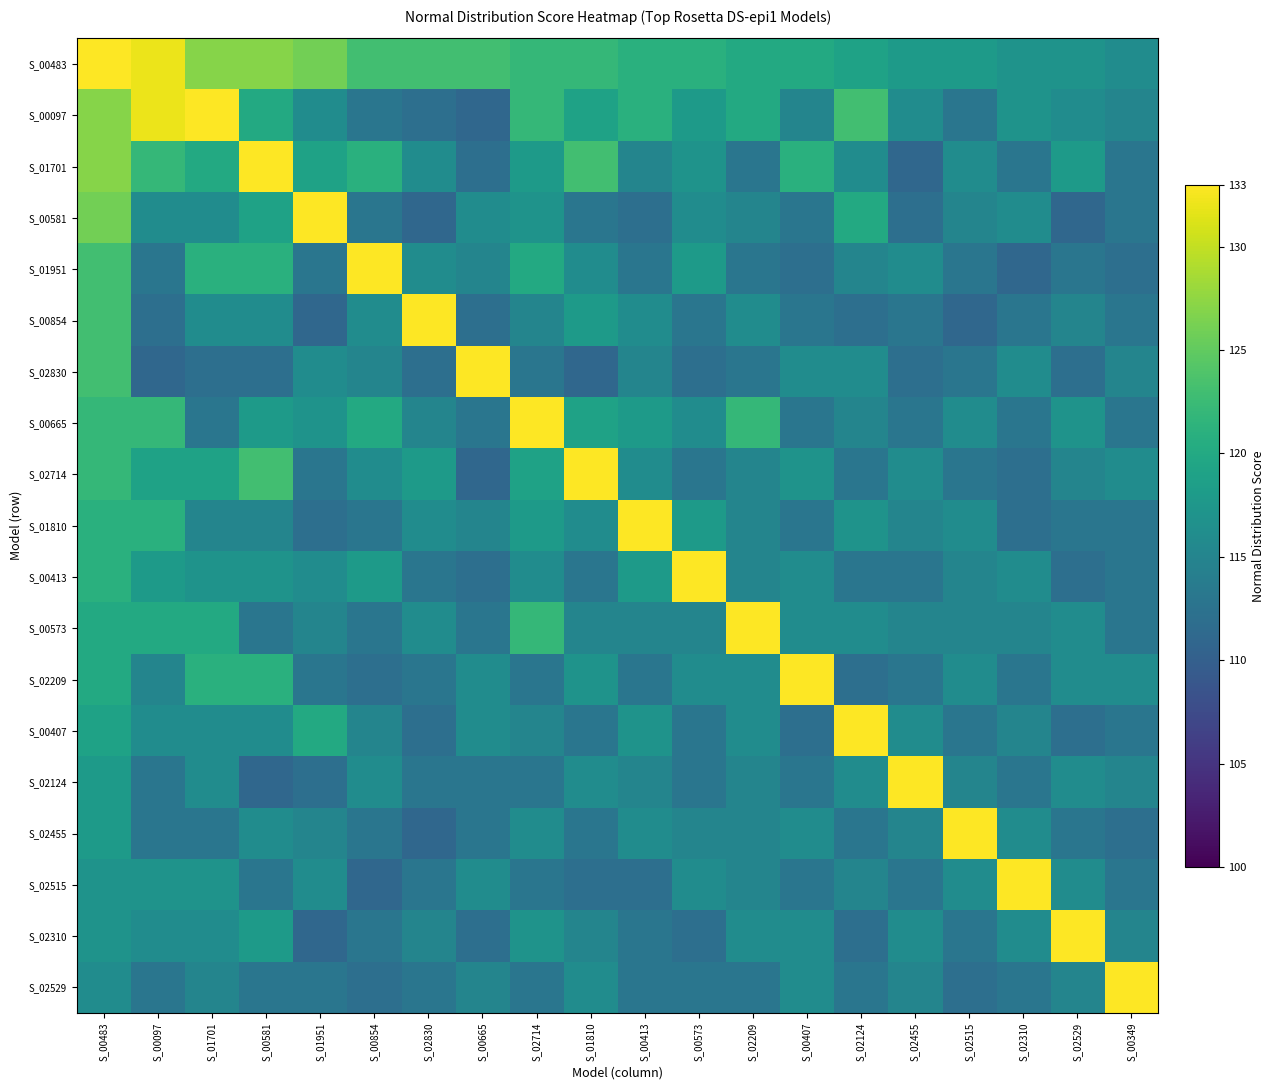

At how many categories does at least one series exceed 119?

20